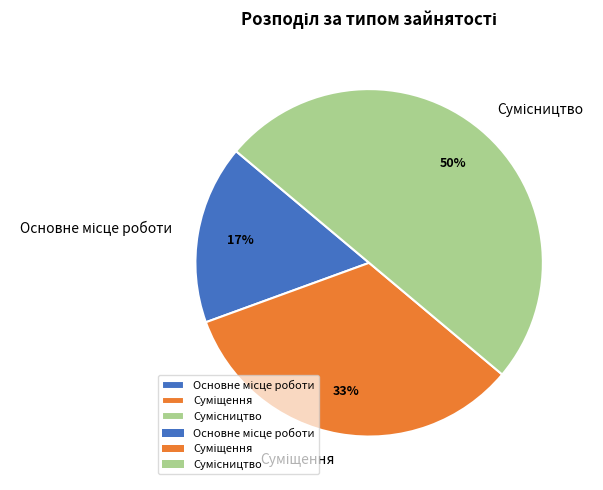

To the nearest percent, what is the difference between the largest and smallest slice percentages?

33%